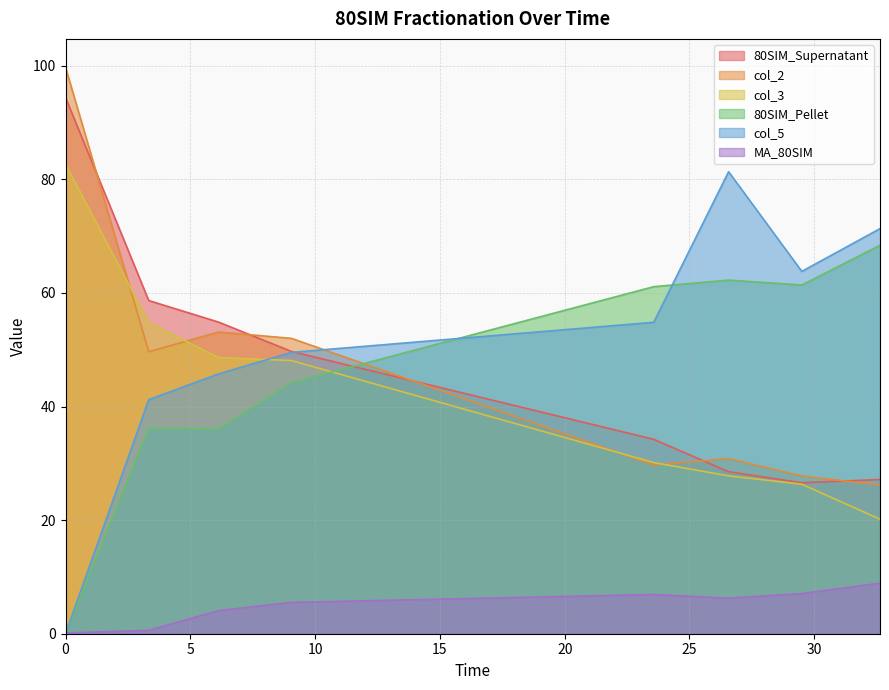

What is the value of the col_2 point at the 3rd from the left?

53.1